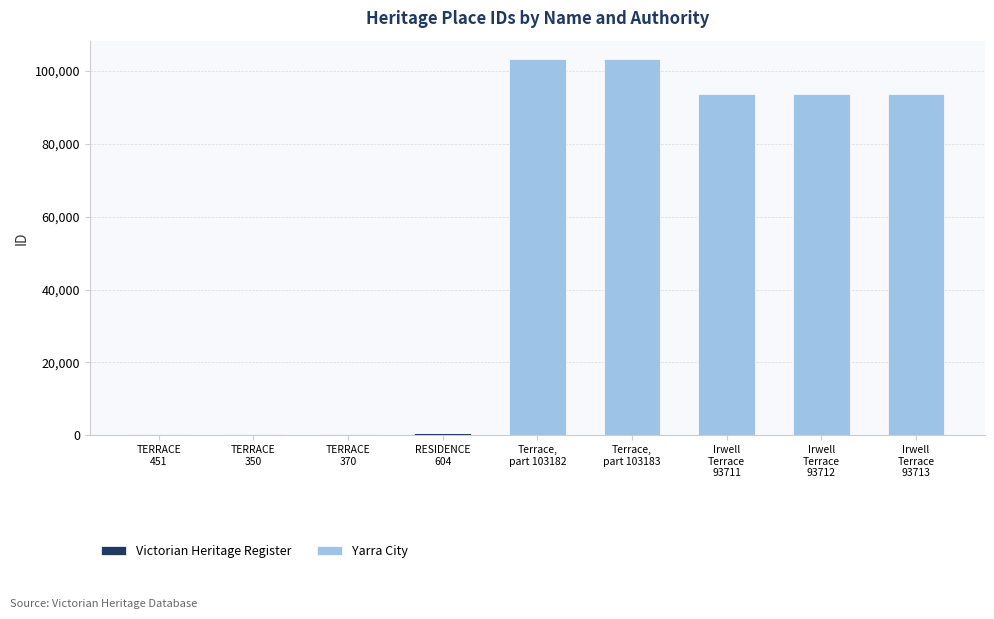

Are the bars grouped side by side (vs. stacked)?

No